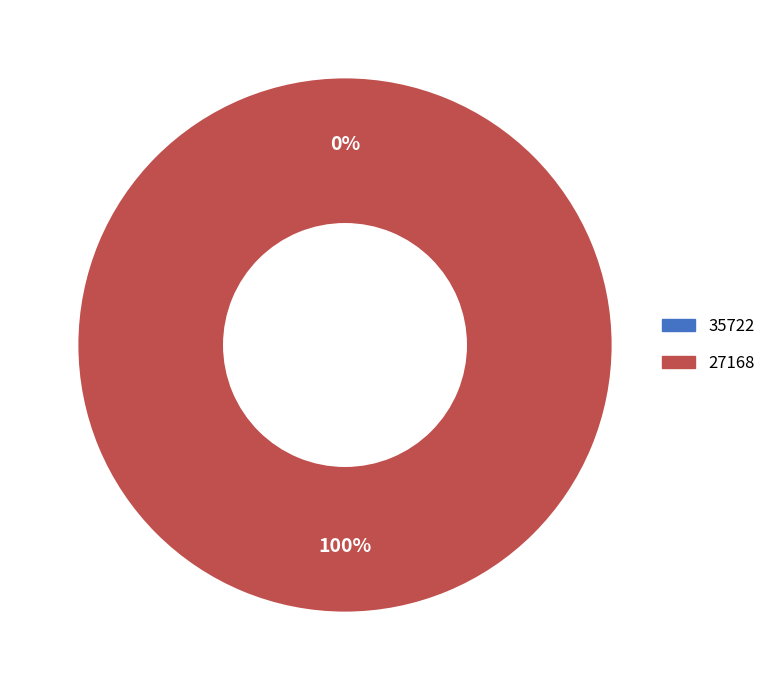

Rank the categories by value from highest to lowest.

27168, 35722